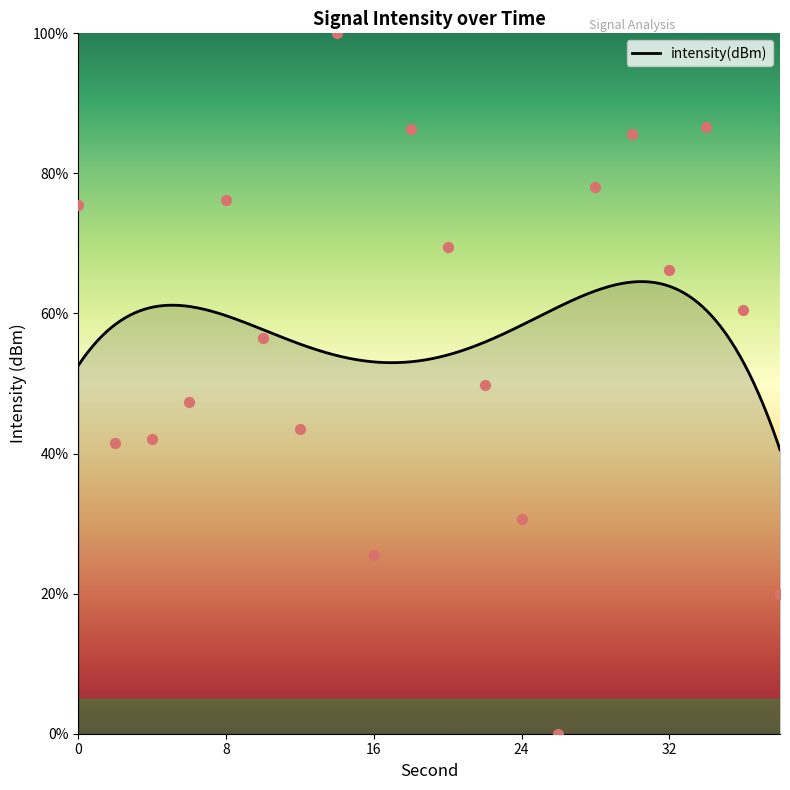

What is the change in value from 2 to 16?

-15.9